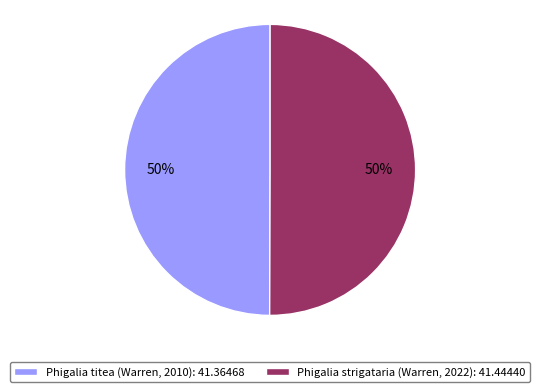

Is it true that Phigalia strigataria (Warren, 2022): 41.44440 is 59% of the pie?

False